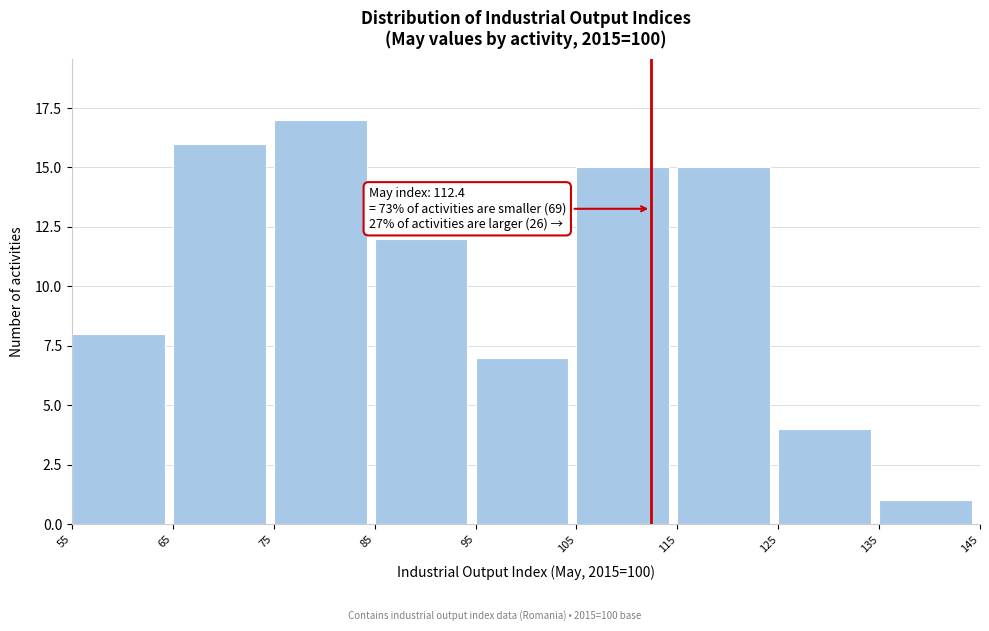

Which range on the x-axis has the tallest bar?

75 to 85